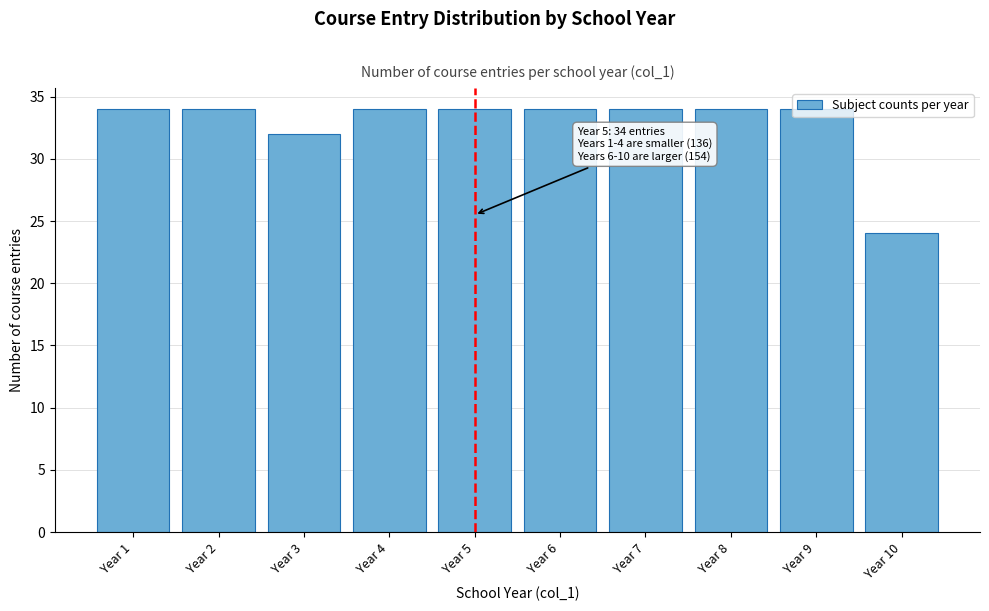

Which category has the lowest value across all series?

Year 10